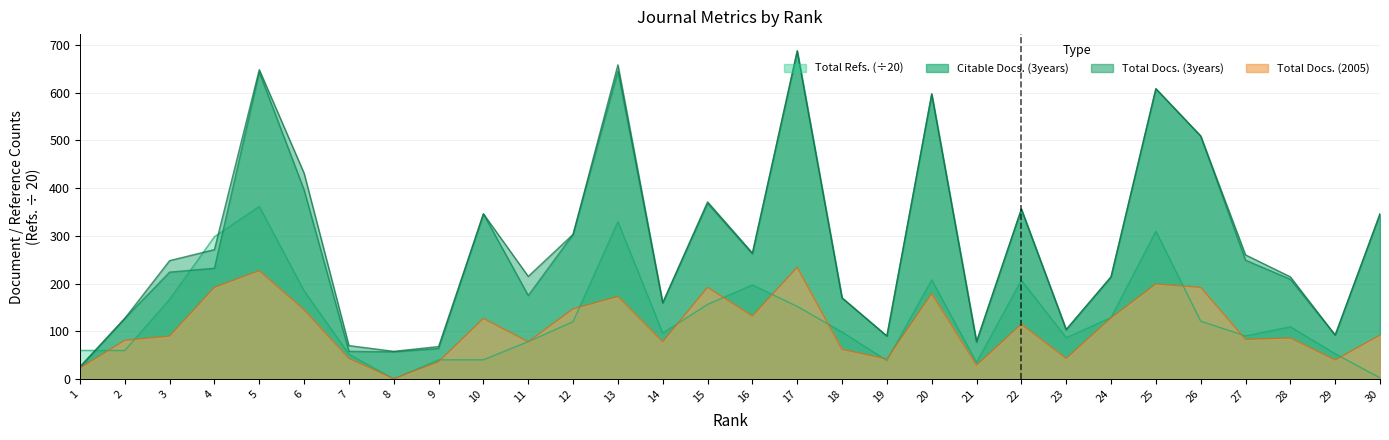

Between 4 and 21, which series saw the biggest shift?

Total Refs.